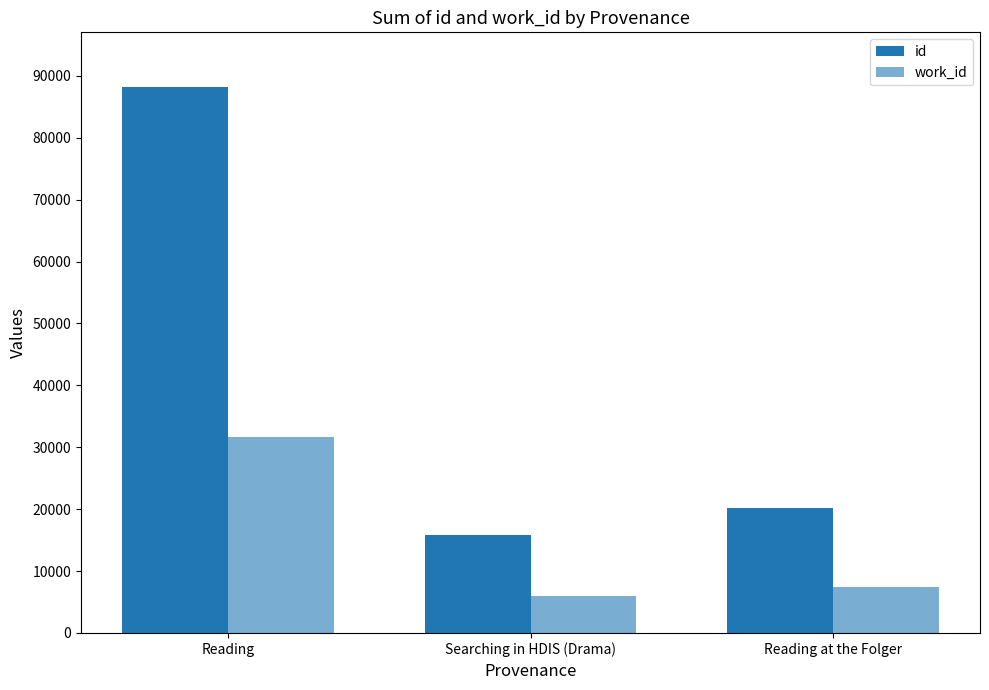

What is the sum of the work_id values at Reading and Reading at the Folger?

39104